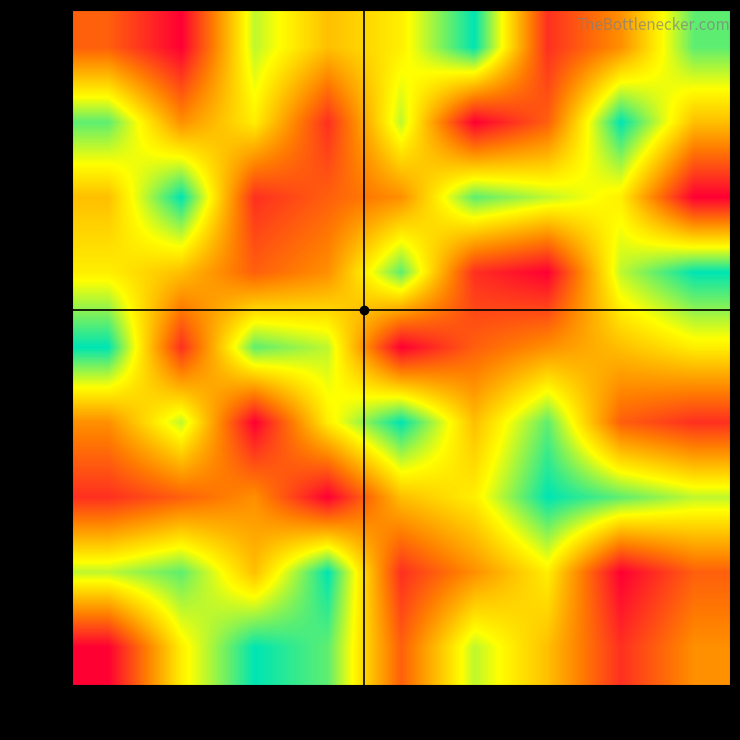

Reading left to right, transcribe all the data shown in this chart.

row1: col1=3	col2=1	col3=7	col4=5	col5=6	col6=9	col7=2	col8=4	col9=8
row2: col1=8	col2=4	col3=6	col4=2	col5=7	col6=1	col7=3	col8=9	col9=5
row3: col1=5	col2=9	col3=2	col4=3	col5=4	col6=8	col7=7	col8=6	col9=1
row4: col1=6	col2=5	col3=3	col4=4	col5=8	col6=2	col7=1	col8=7	col9=9
row5: col1=9	col2=2	col3=8	col4=7	col5=1	col6=3	col7=4	col8=5	col9=6
row6: col1=4	col2=7	col3=1	col4=6	col5=9	col6=5	col7=8	col8=3	col9=2
row7: col1=2	col2=3	col3=4	col4=1	col5=5	col6=6	col7=9	col8=8	col9=7
row8: col1=7	col2=8	col3=5	col4=9	col5=2	col6=4	col7=6	col8=1	col9=3
row9: col1=1	col2=6	col3=9	col4=8	col5=3	col6=7	col7=5	col8=2	col9=4